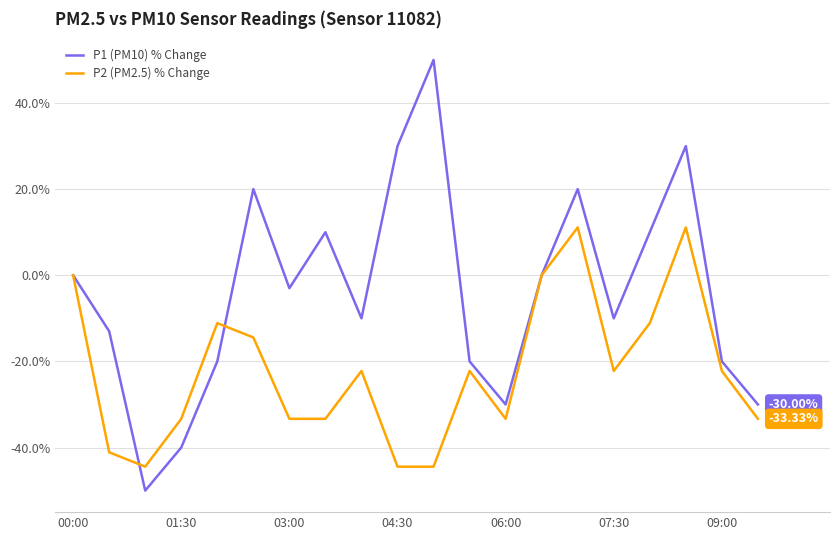

Which series has the largest range (max minus min)?

P1 (PM10) % Change